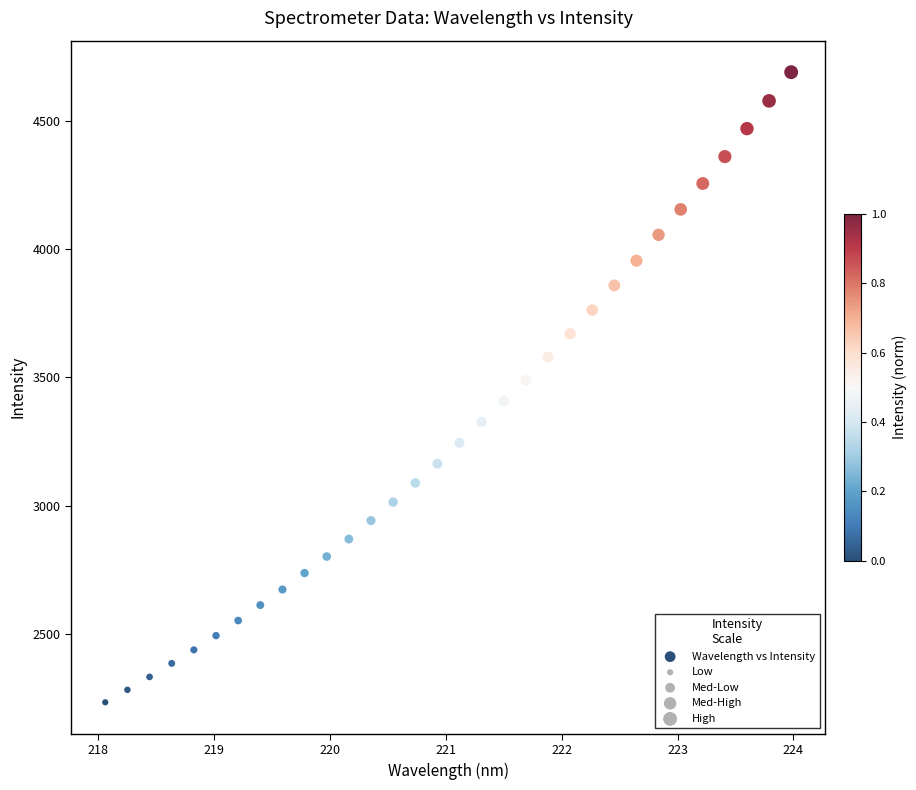

What is the range of X values (max minus min)?

5.9